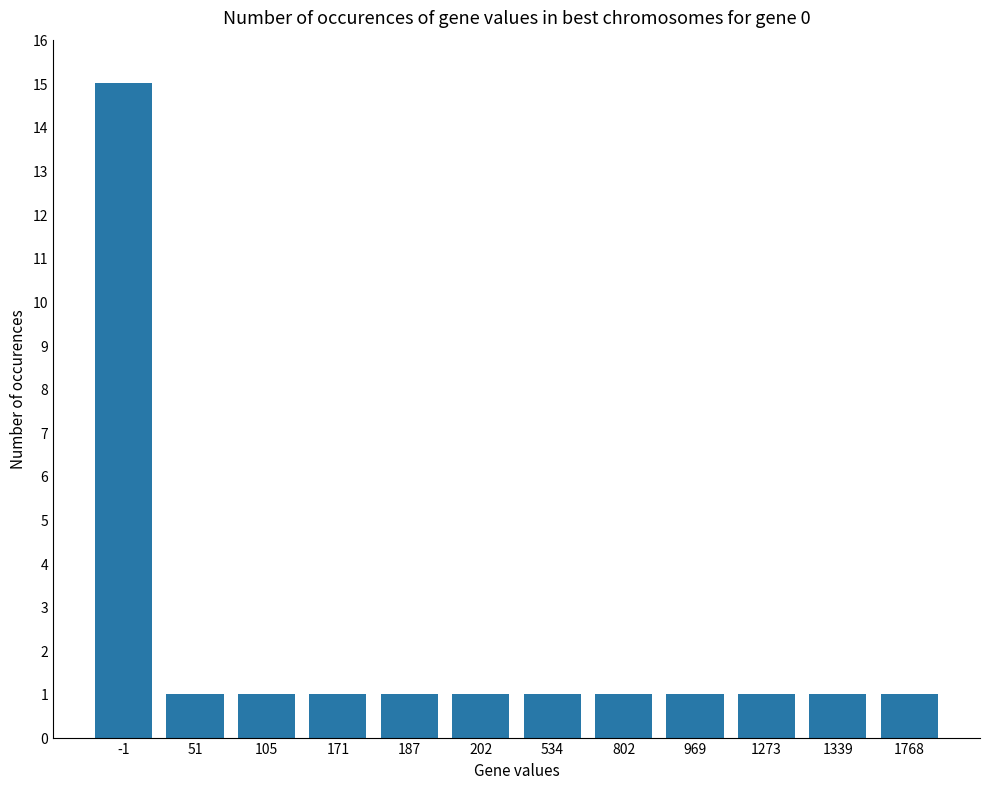

What is the maximum value shown in the chart?

15